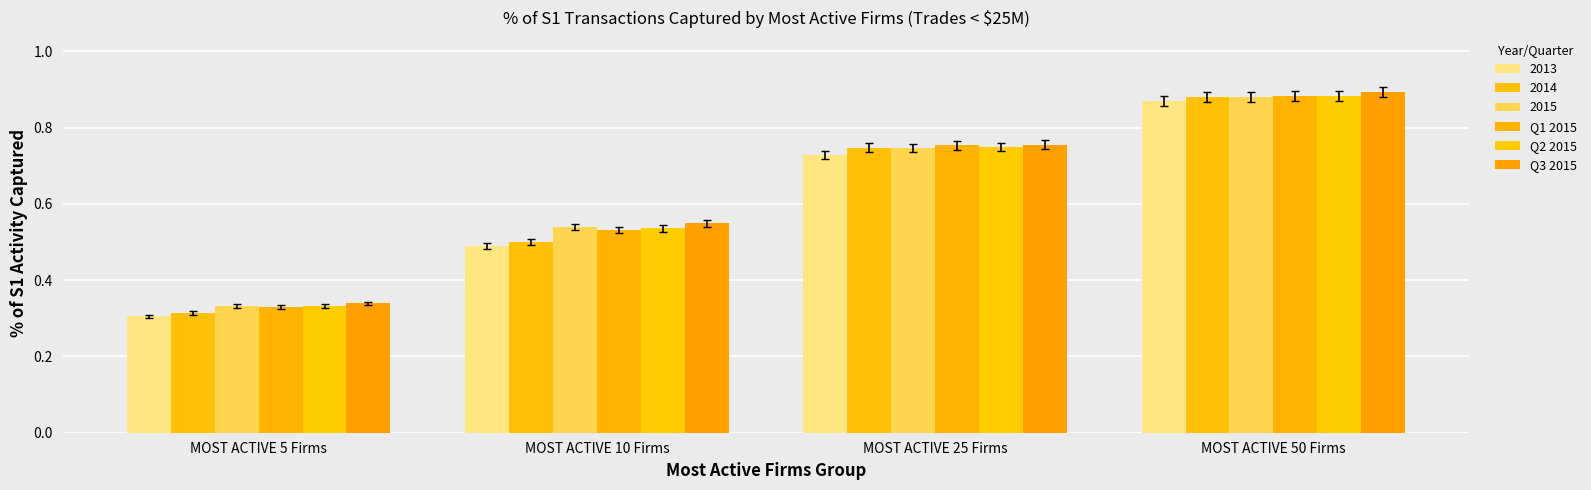

What is the value of the Q2 2015 bar at the 3rd from the left?

0.7